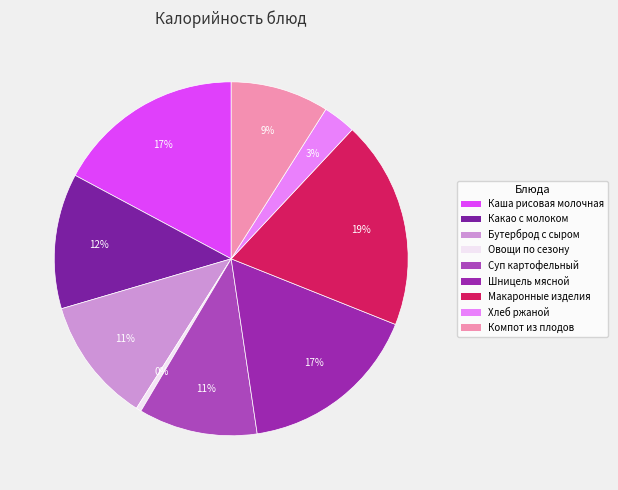

To the nearest percent, what is the average slice percentage?

11%